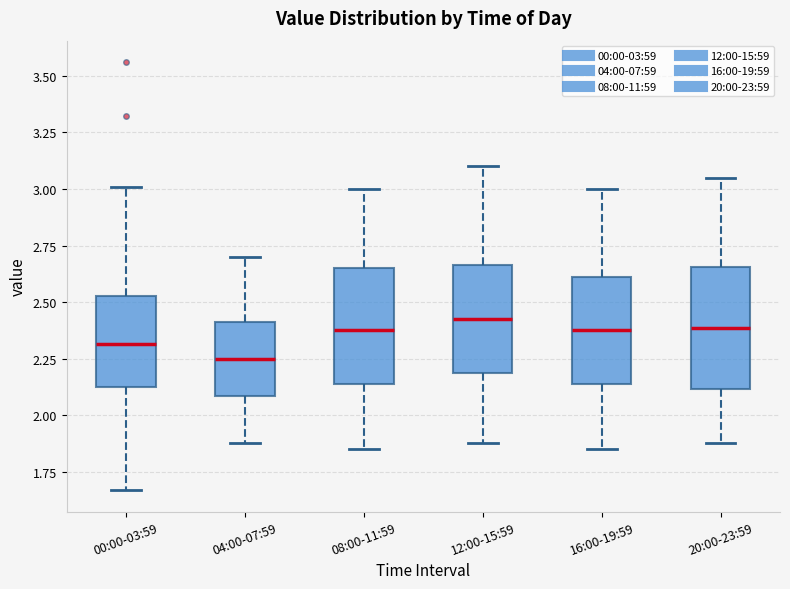

Reading left to right, read every box against the y-axis: the position of its median line, the range the box covers, and the ends of its whiskers. The values are not printed on the chart, so give them approximately, as read against the axis.

00:00-03:59: median 2.30, box 2.15 to 2.55, whiskers 1.65 to 3.00
04:00-07:59: median 2.25, box 2.10 to 2.40, whiskers 1.90 to 2.70
08:00-11:59: median 2.40, box 2.15 to 2.65, whiskers 1.85 to 3.00
12:00-15:59: median 2.45, box 2.20 to 2.65, whiskers 1.90 to 3.10
16:00-19:59: median 2.40, box 2.15 to 2.60, whiskers 1.85 to 3.00
20:00-23:59: median 2.40, box 2.10 to 2.65, whiskers 1.90 to 3.05